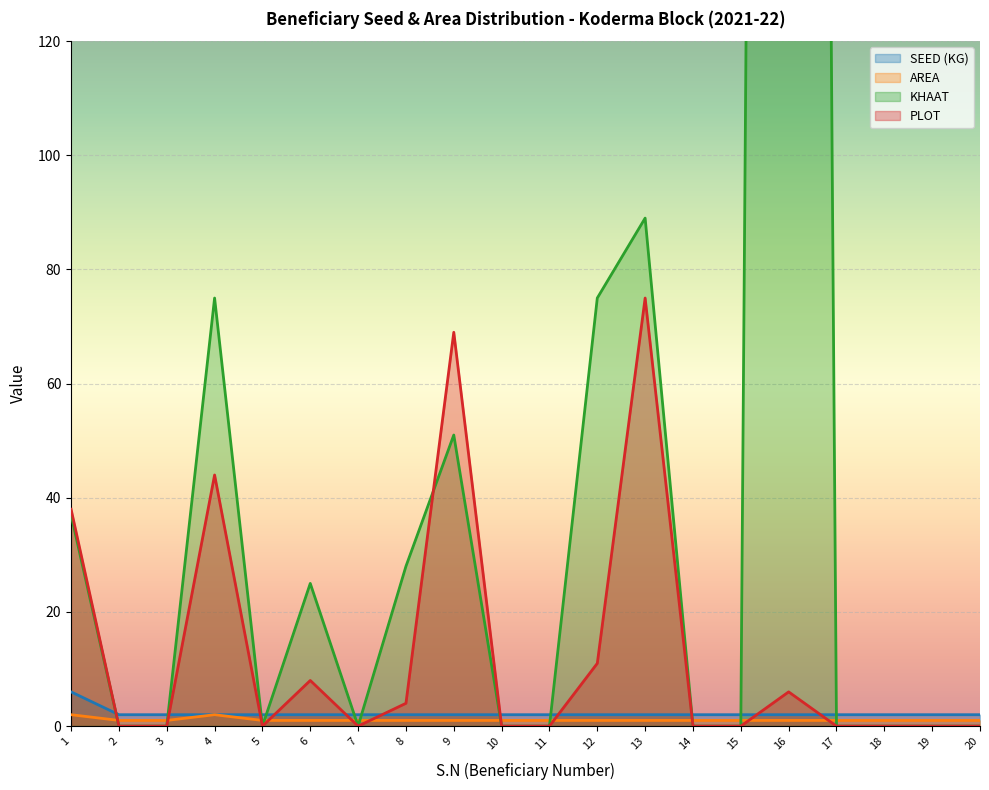

List the series in order of their peak value, lowest first.

AREA, SEED (KG), PLOT, KHAAT